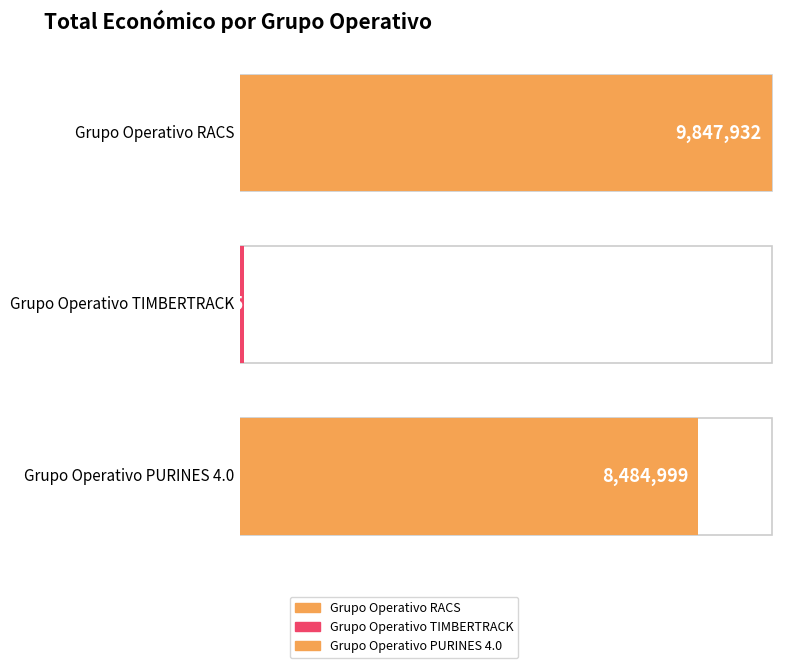

How many bars are there in total?

3